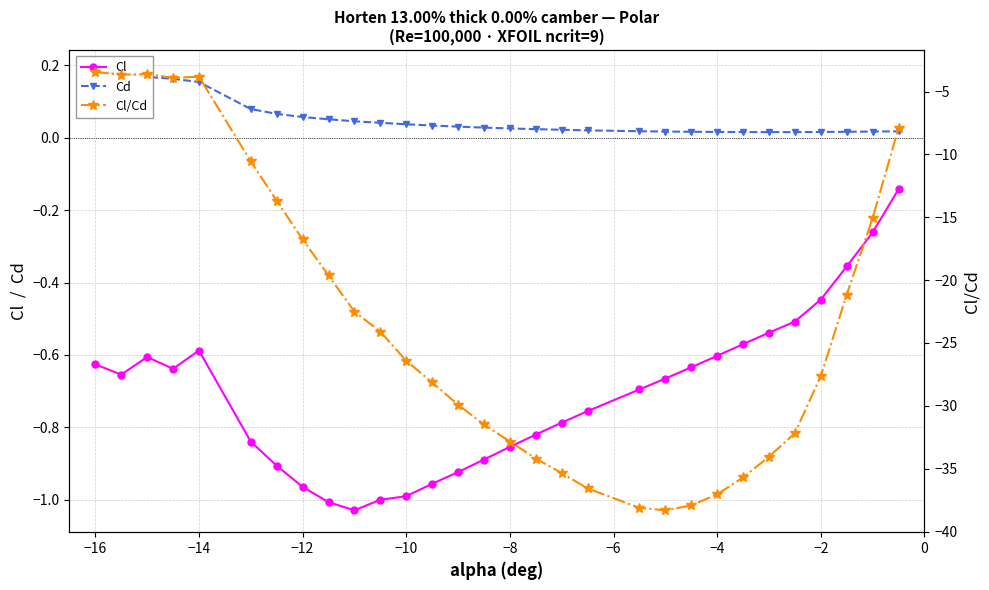

True or false: Cd and Cl/Cd cross at least once.

False